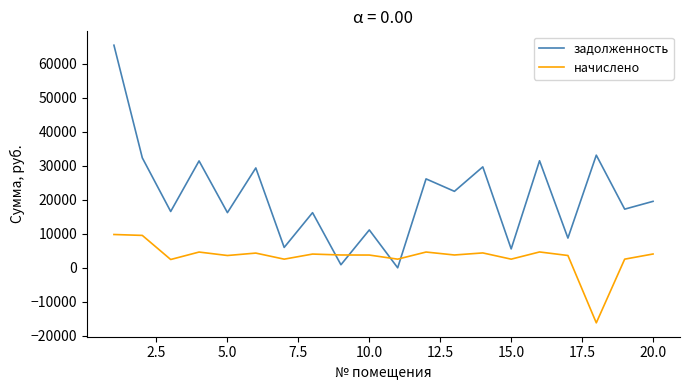

Rank the series by their average value, from lowest to highest.

начислено, задолженность